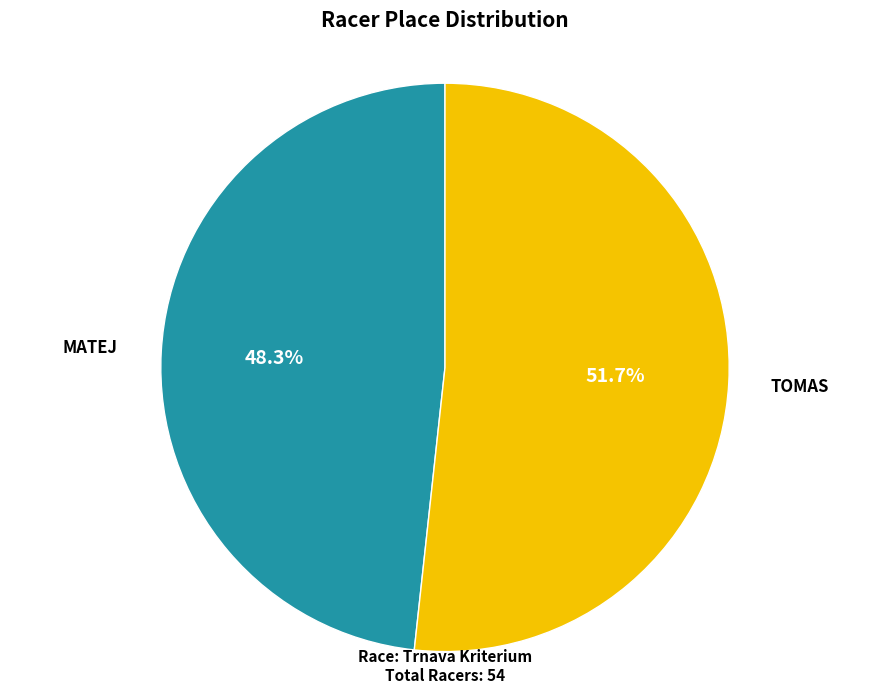

Does any single category account for the majority?

Yes